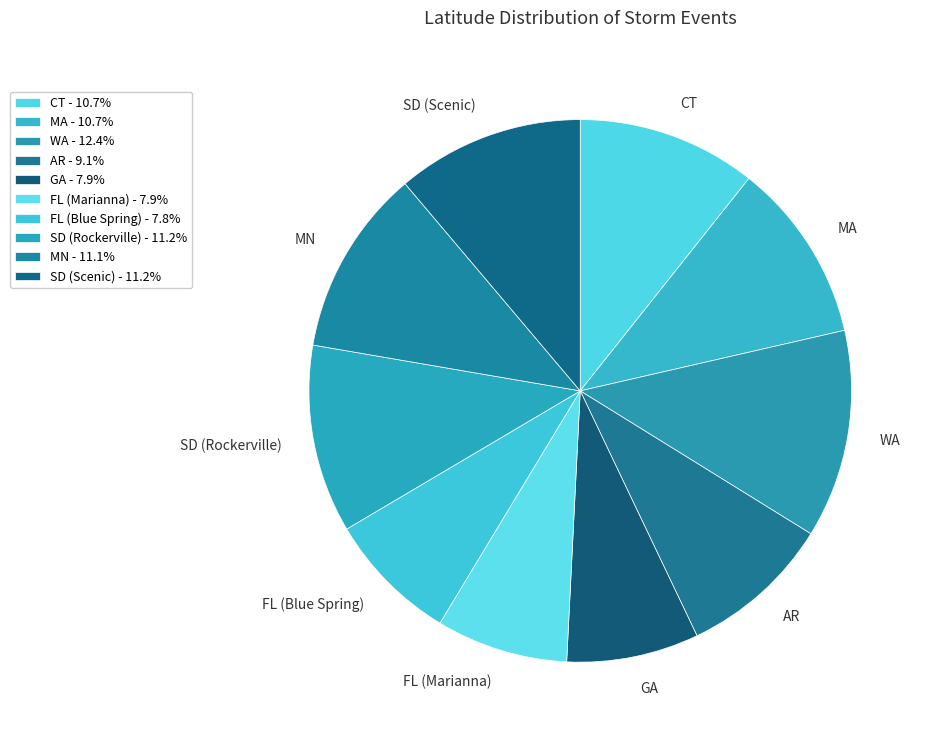

Is the sum of FL (Blue Spring) and FL (Marianna) greater than half?

No